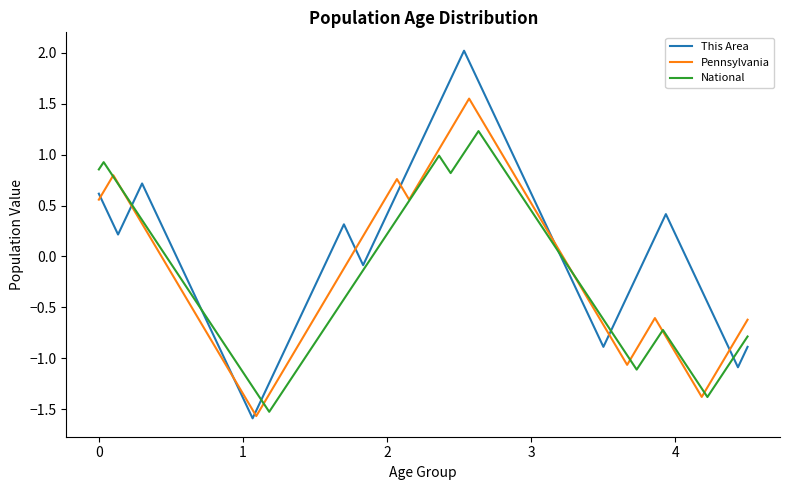

What is the lowest value of the National series?

-1.5